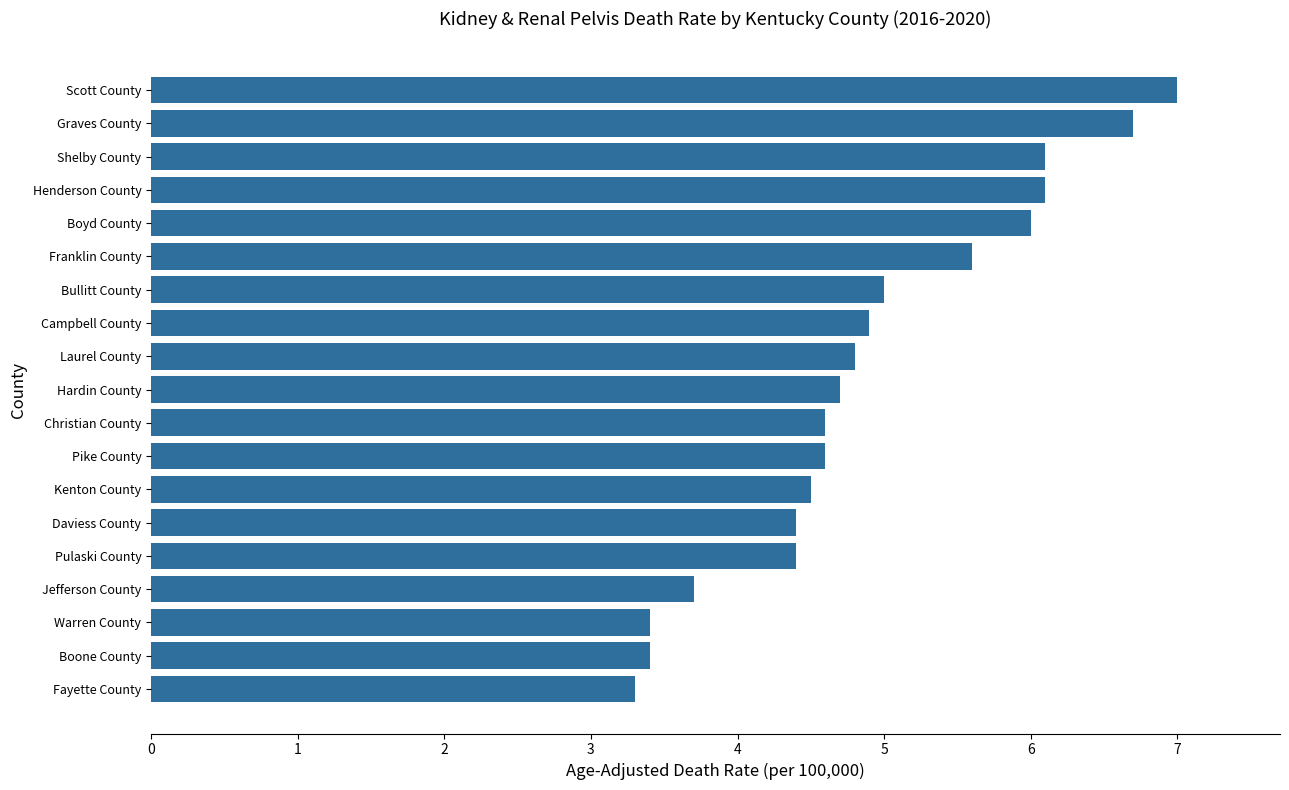

What is the sum of all values?

93.2